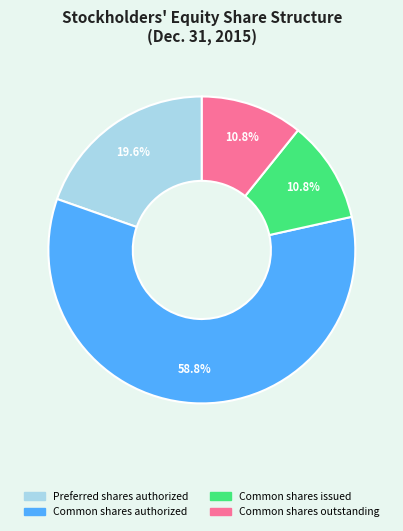

Is there any slice that represents more than half of the pie?

Yes